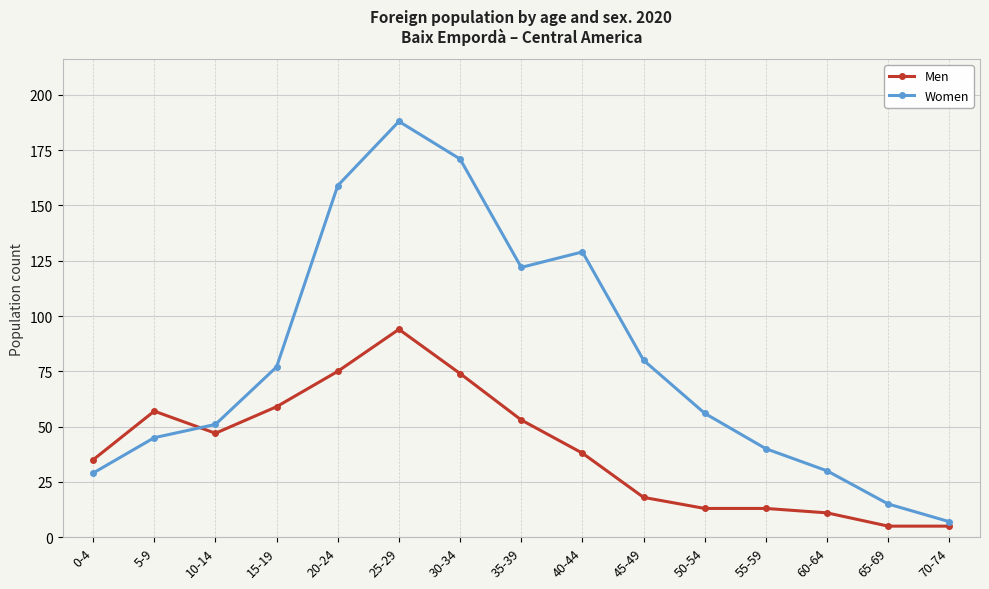

Which series has the widest spread of values?

Women